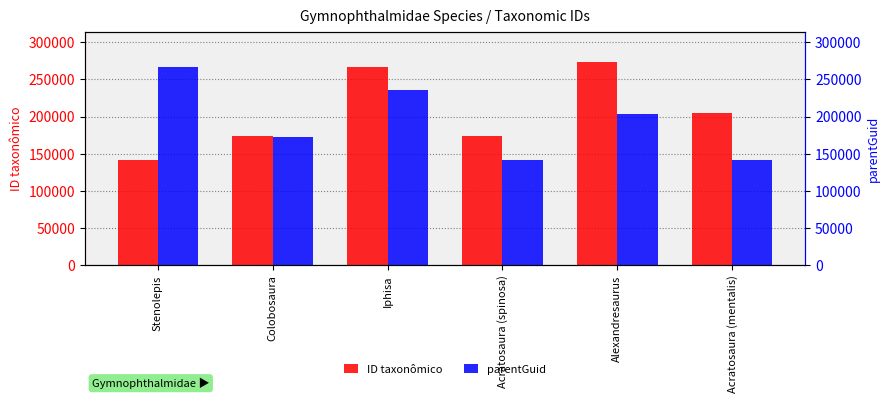

At which label is parentGuid closest to 204399?

Alexandresaurus